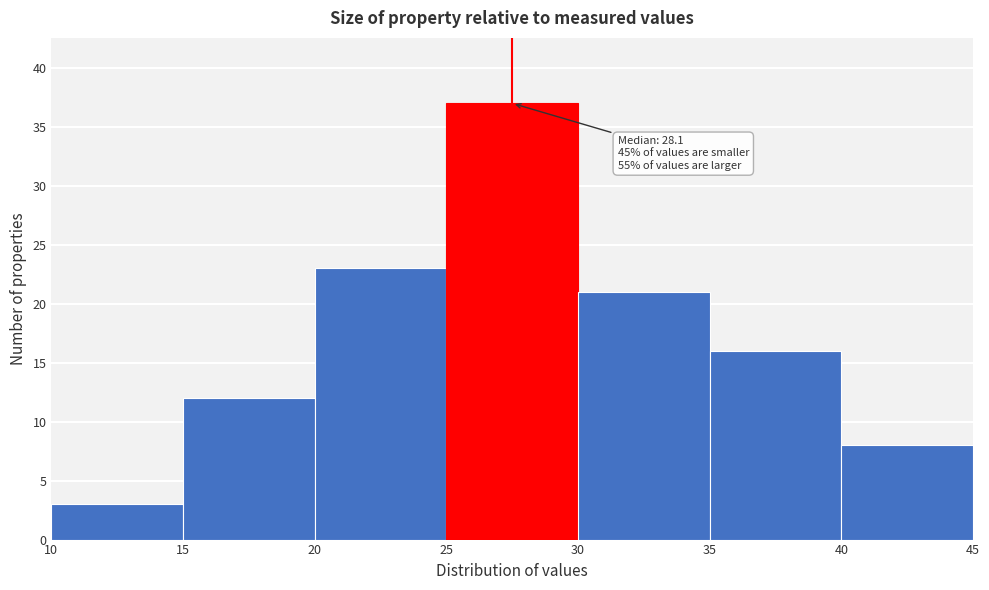

Which range on the x-axis has the tallest bar?

25 to 30